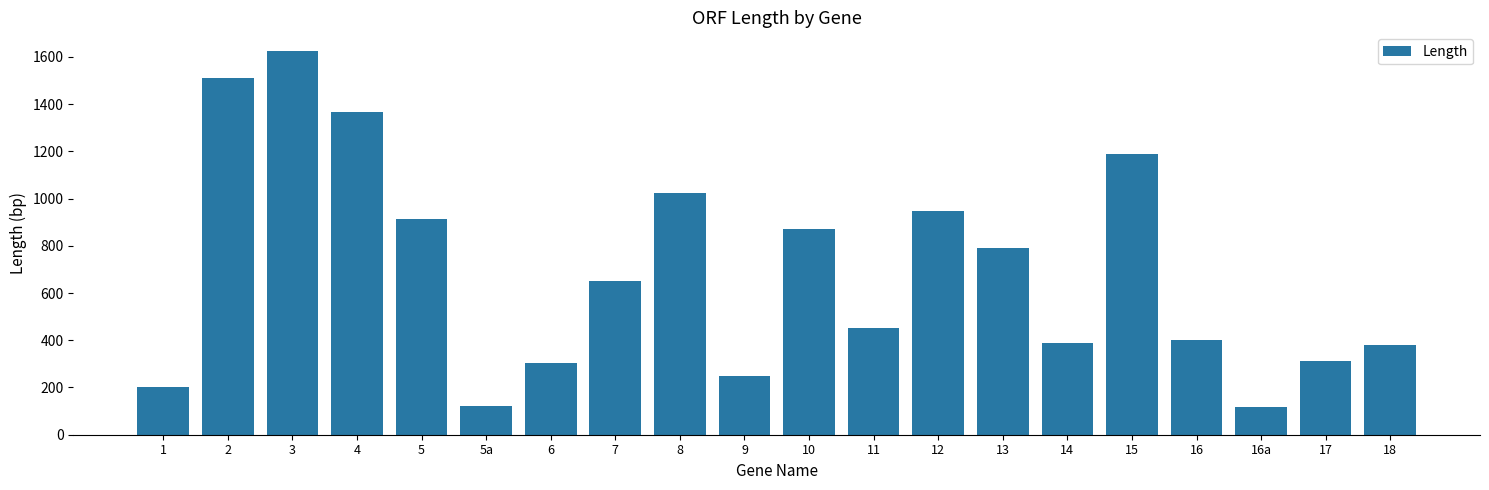

Is it true that the value at 2 is 1512?

True